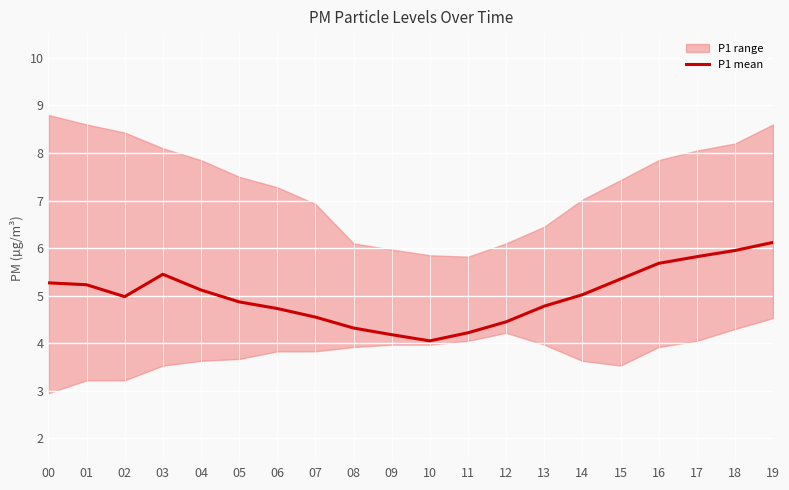

What is the difference between the second highest and minimum values?

1.9